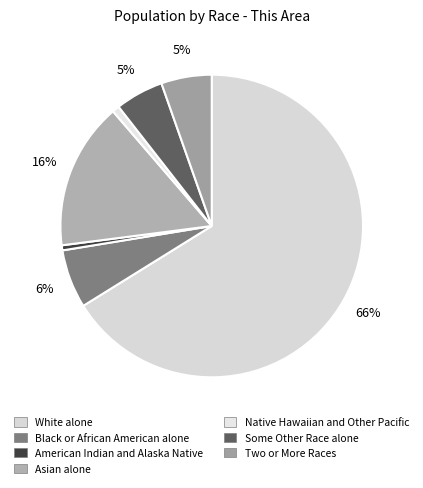

Which slice is the largest?

White alone